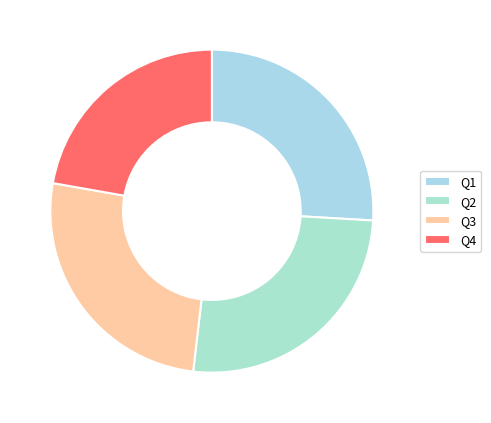

How many segments does this pie chart have?

4